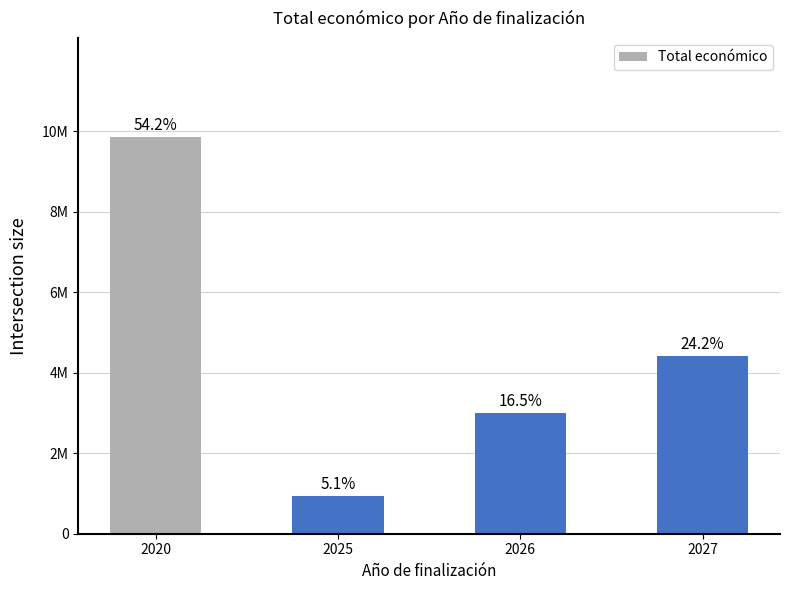

Reading left to right, extract all data points from this chart.

9847932	928789	3003013	4405728